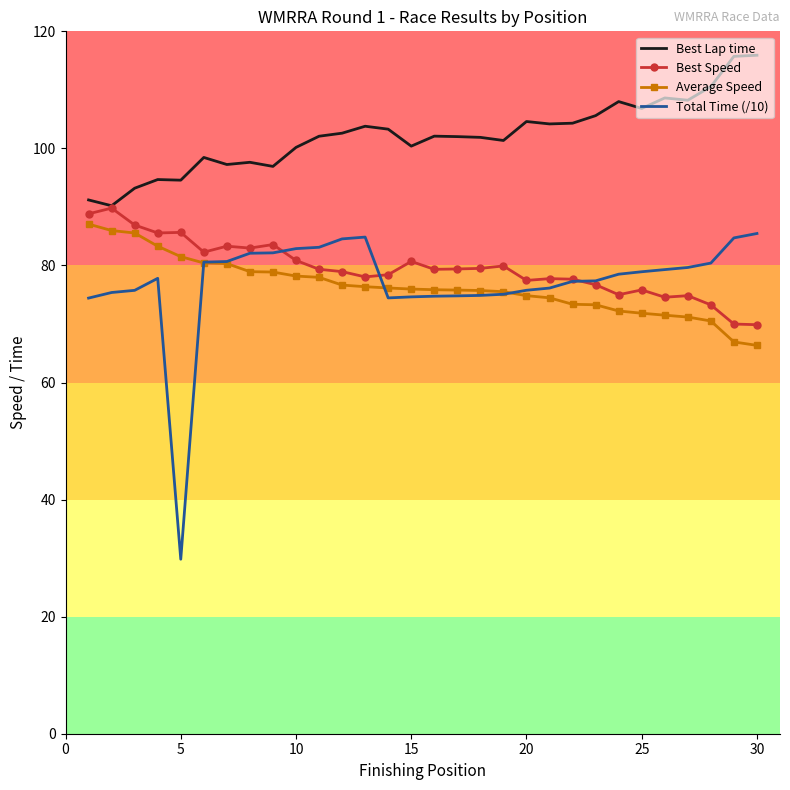

Which series has the largest total across all categories?

Best Lap time